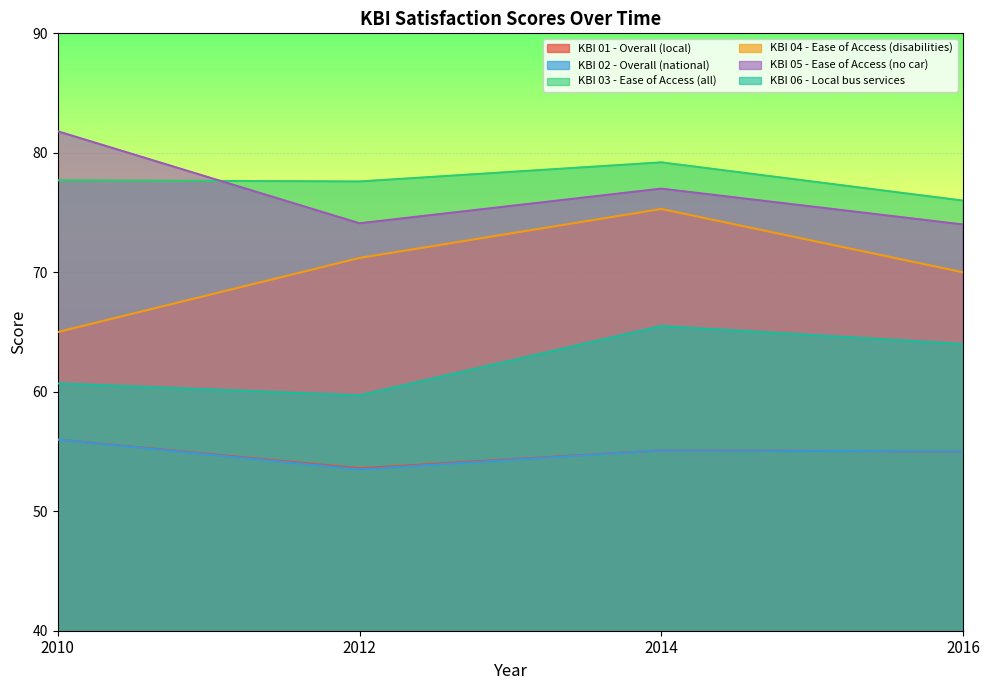

Reading left to right, what are all the values shown in this chart?

KBI 01 - Overall (local): 56.0	53.6	55.1	55.0
KBI 02 - Overall (national): 56.0	53.5	55.1	55.0
KBI 03 - Ease of Access (all): 77.7	77.6	79.2	76.0
KBI 04 - Ease of Access (disabilities): 65.0	71.2	75.3	70.0
KBI 05 - Ease of Access (no car): 81.8	74.1	77.0	74.0
KBI 06 - Local bus services: 60.7	59.7	65.5	64.0